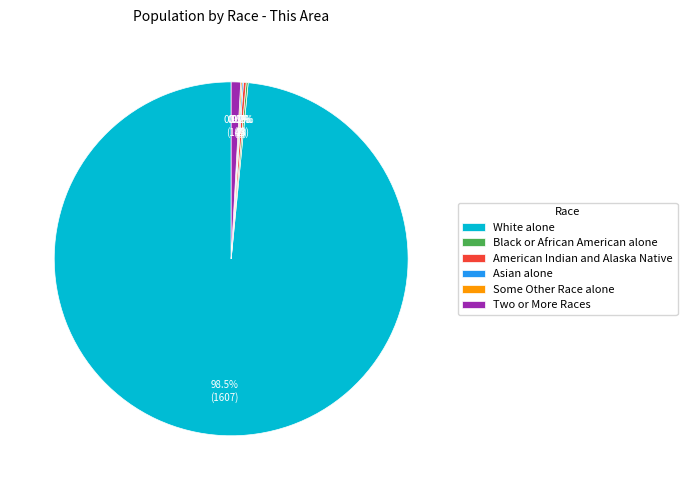

Is there any slice that represents more than half of the pie?

Yes